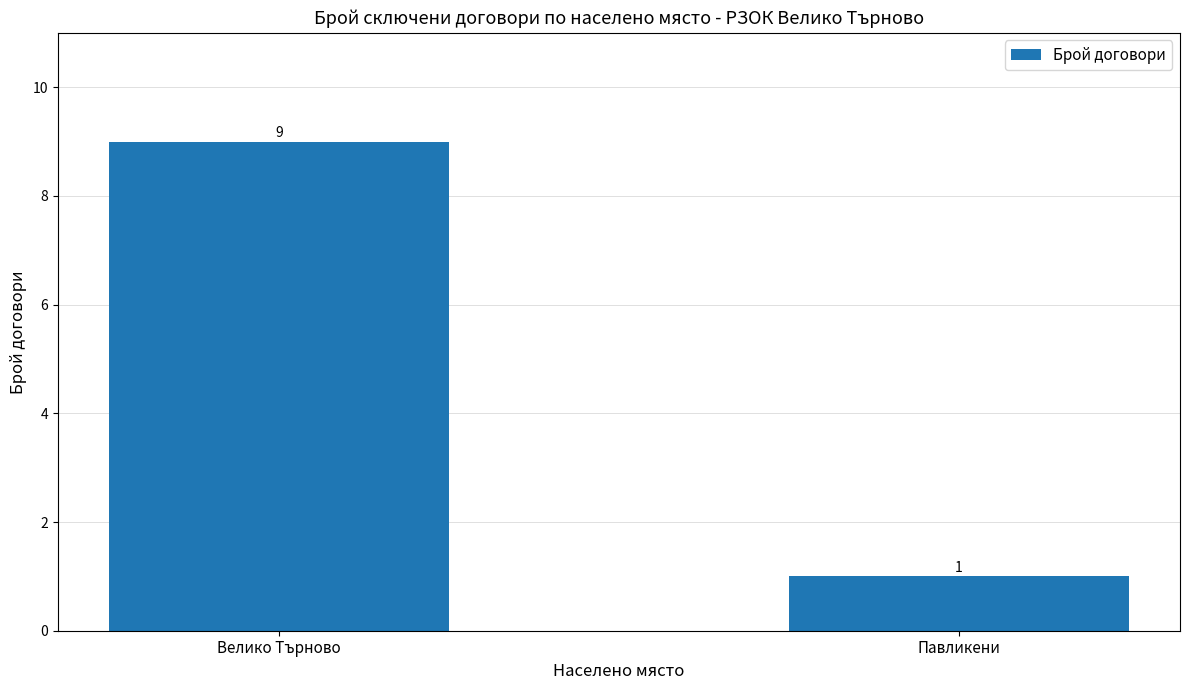

How many bars are there in total?

2